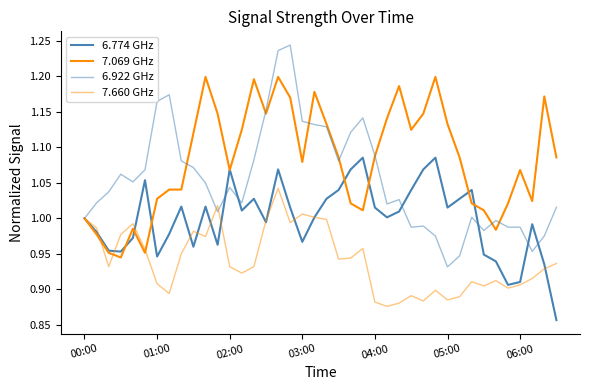

Reading left to right, what are all the values shown in this chart?

6.774 GHz: 1.0	1.0	1.0	1.0	1.0	1.1	0.9	1.0	1.0	1.0	1.0	1.0	1.1	1.0	1.0	1.0	1.1	1.0	1.0	1.0	1.0	1.0	1.1	1.1	1.0	1.0	1.0	1.0	1.1	1.1	1.0	1.0	1.0	0.9	0.9	0.9	0.9	1.0	0.9	0.9
7.069 GHz: 1.0	1.0	1.0	0.9	1.0	1.0	1.0	1.0	1.0	1.1	1.2	1.1	1.1	1.1	1.2	1.1	1.2	1.2	1.1	1.2	1.1	1.1	1.0	1.0	1.1	1.1	1.2	1.1	1.1	1.2	1.1	1.1	1.0	1.0	1.0	1.0	1.1	1.0	1.2	1.1
6.922 GHz: 1.0	1.0	1.0	1.1	1.1	1.1	1.2	1.2	1.1	1.1	1.0	1.0	1.0	1.0	1.1	1.2	1.2	1.2	1.1	1.1	1.1	1.1	1.1	1.1	1.1	1.0	1.0	1.0	1.0	1.0	0.9	0.9	1.0	1.0	1.0	1.0	1.0	1.0	1.0	1.0
7.660 GHz: 1.0	1.0	0.9	1.0	1.0	1.0	0.9	0.9	1.0	1.0	1.0	1.0	0.9	0.9	0.9	1.0	1.0	1.0	1.0	1.0	1.0	0.9	0.9	1.0	0.9	0.9	0.9	0.9	0.9	0.9	0.9	0.9	0.9	0.9	0.9	0.9	0.9	0.9	0.9	0.9